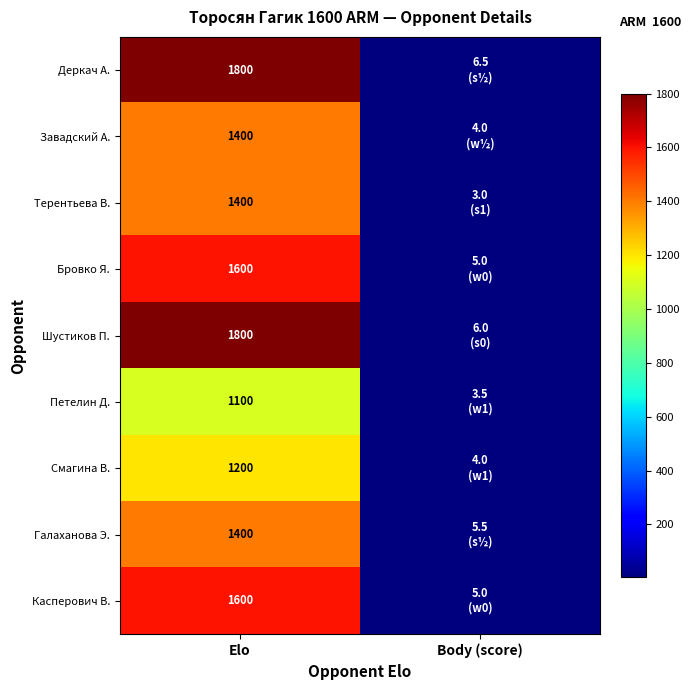

The Смагина В. series shows 1703.8 at Elo. True or false?

False